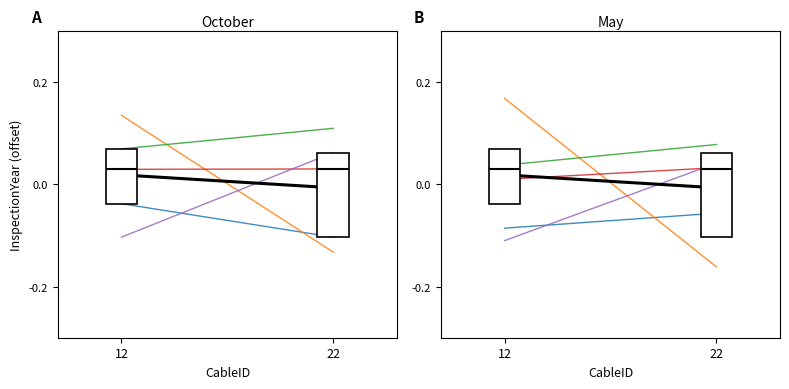

What is the spread (max minus min) of values at 12?

0.3